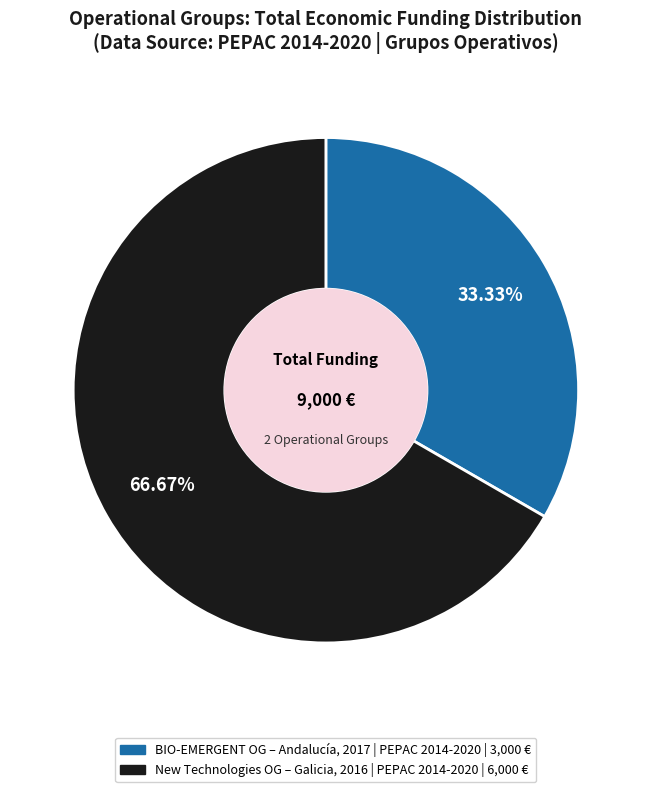

Does any single category account for the majority?

Yes